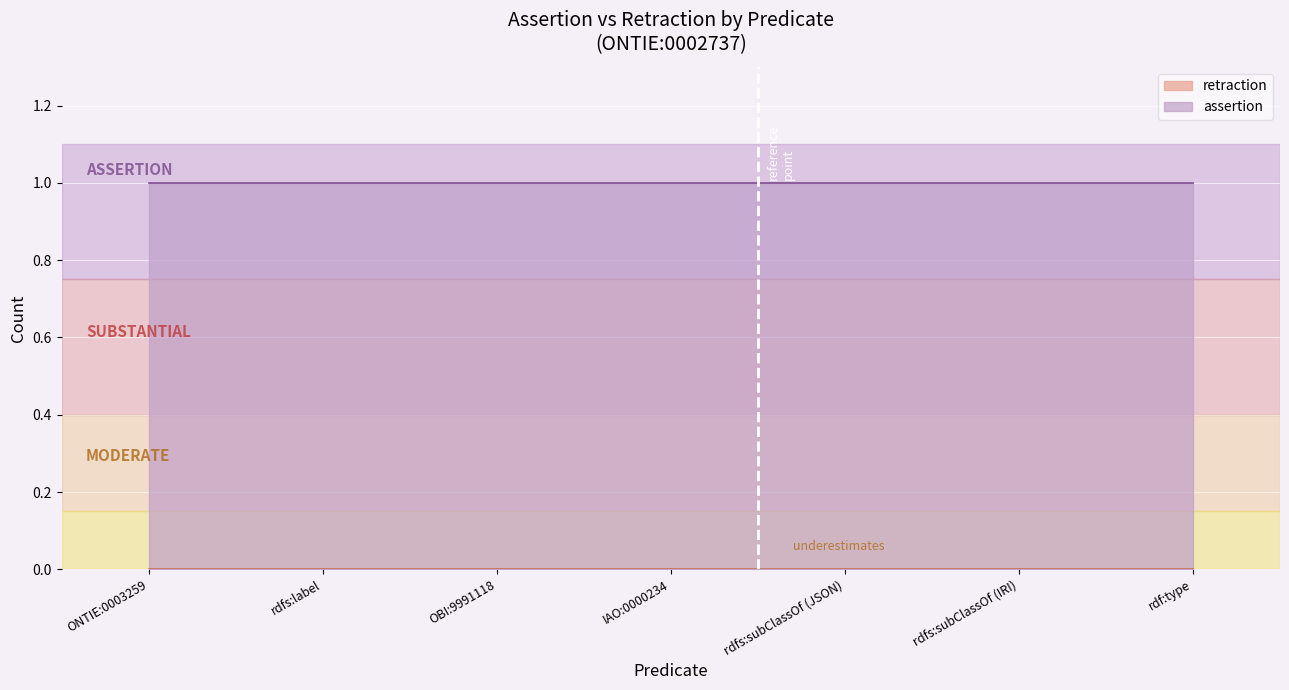

Rank the series at ONTIE:0003259 from lowest to highest value.

retraction, assertion